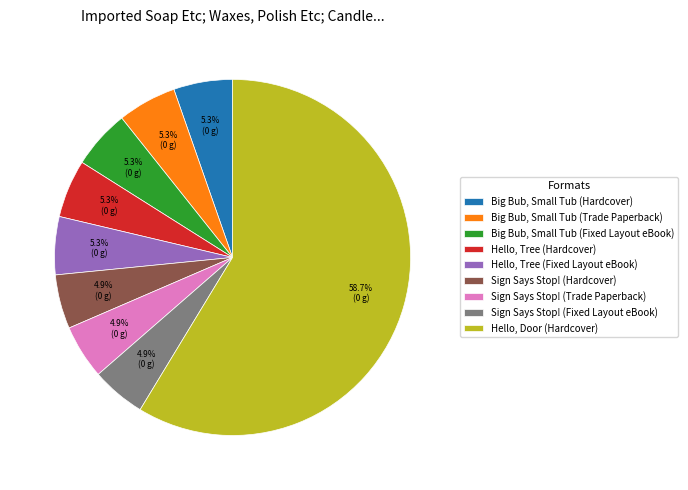

To the nearest percent, what is the combined percentage of Hello, Door (Hardcover) and Hello, Tree (Fixed Layout eBook)?

64%